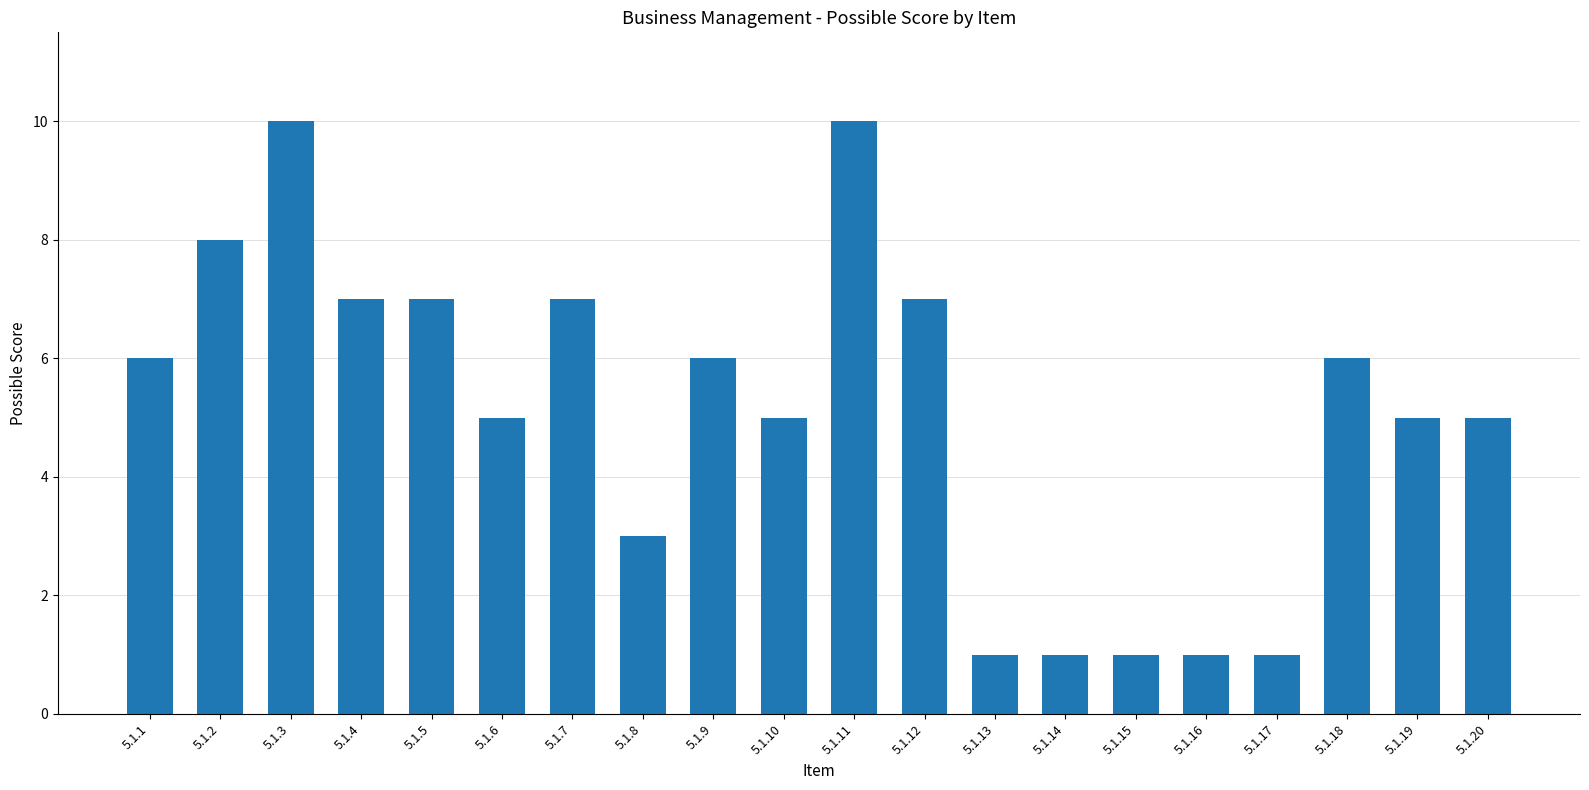

What is the sum of all values?

102